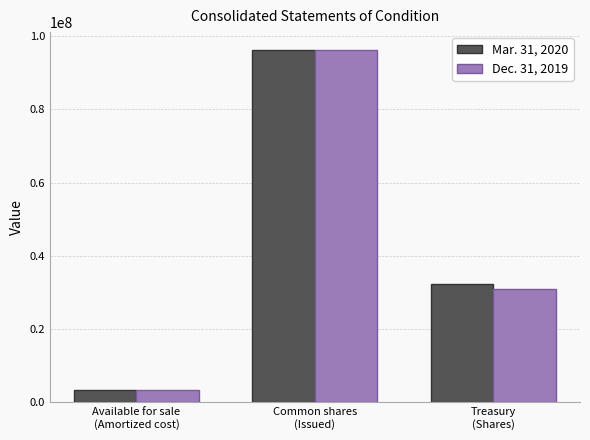

Reading right to left, transcribe all the data shown in this chart.

Mar. 31, 2020: 32215675	96225516	3512611
Dec. 31, 2019: 31015061	96214967	3376070